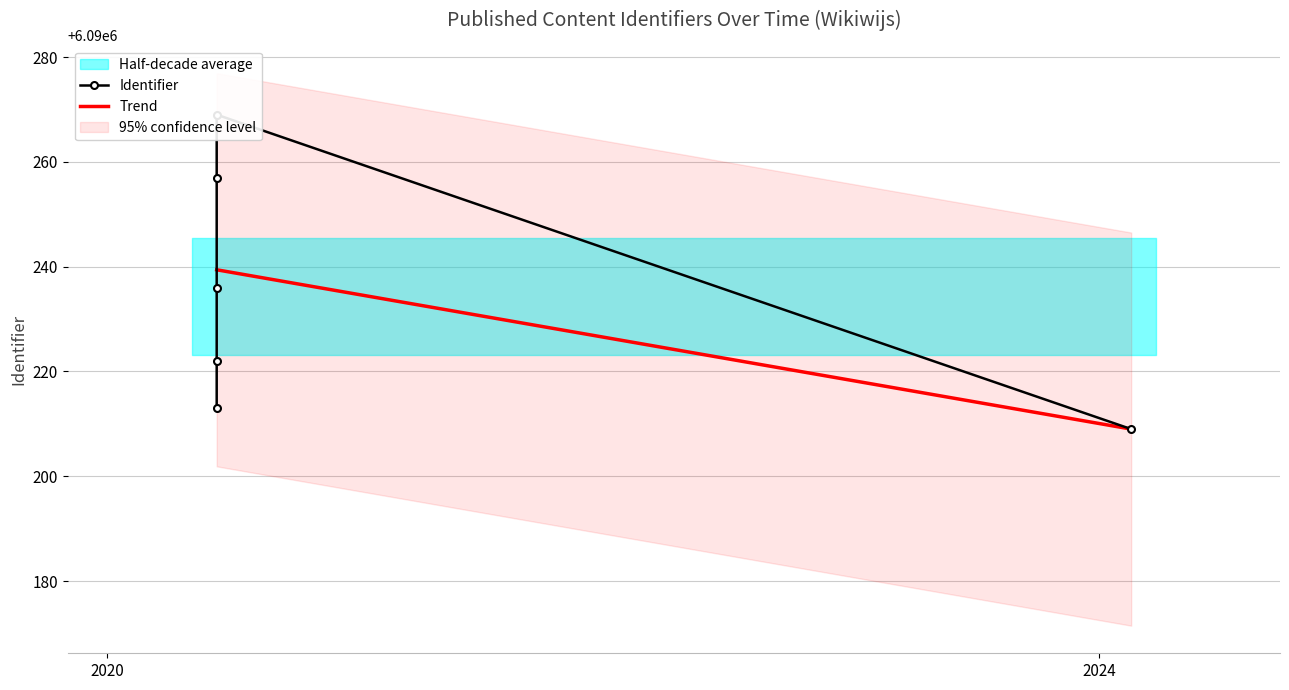

How many intersections are there between Identifier and Trend?

2